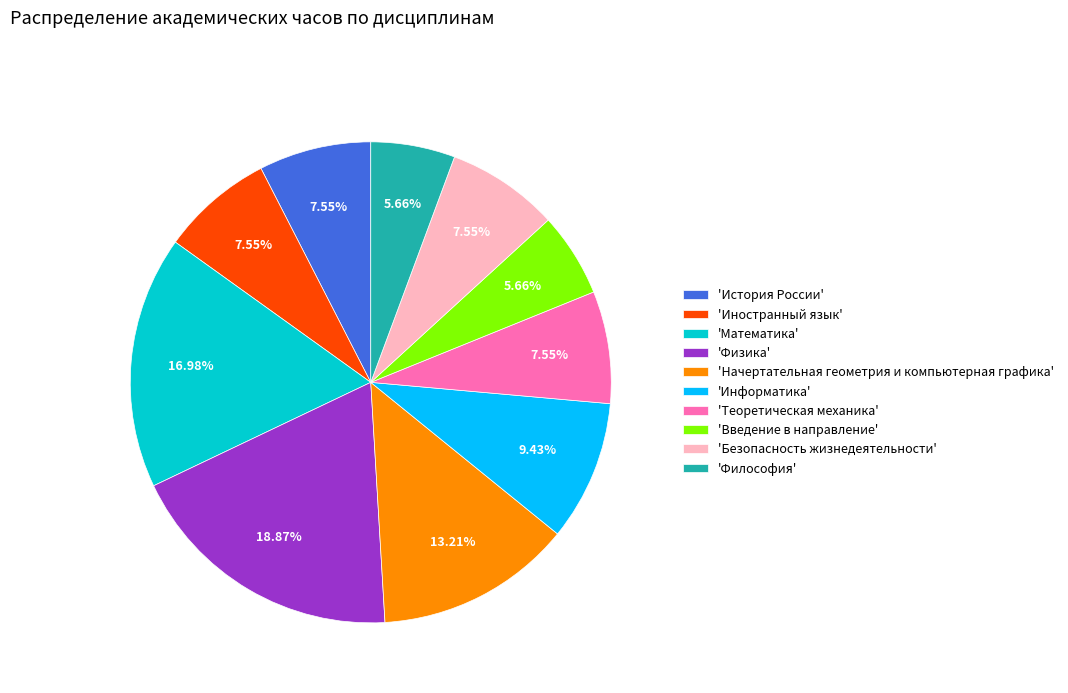

Count the number of slices in the pie.

10